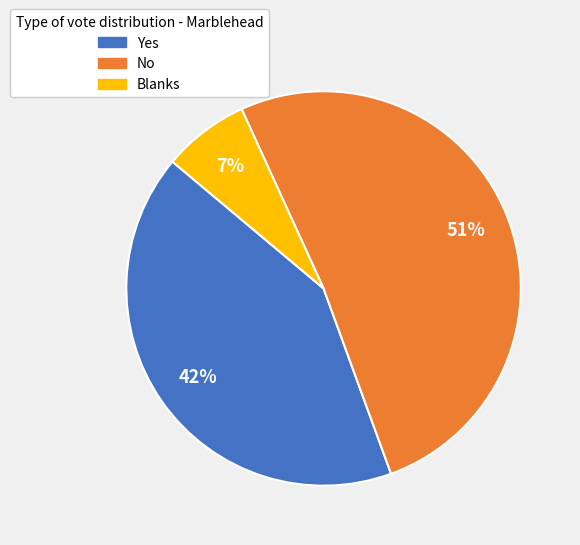

Is it true that No is 51% of the pie?

True